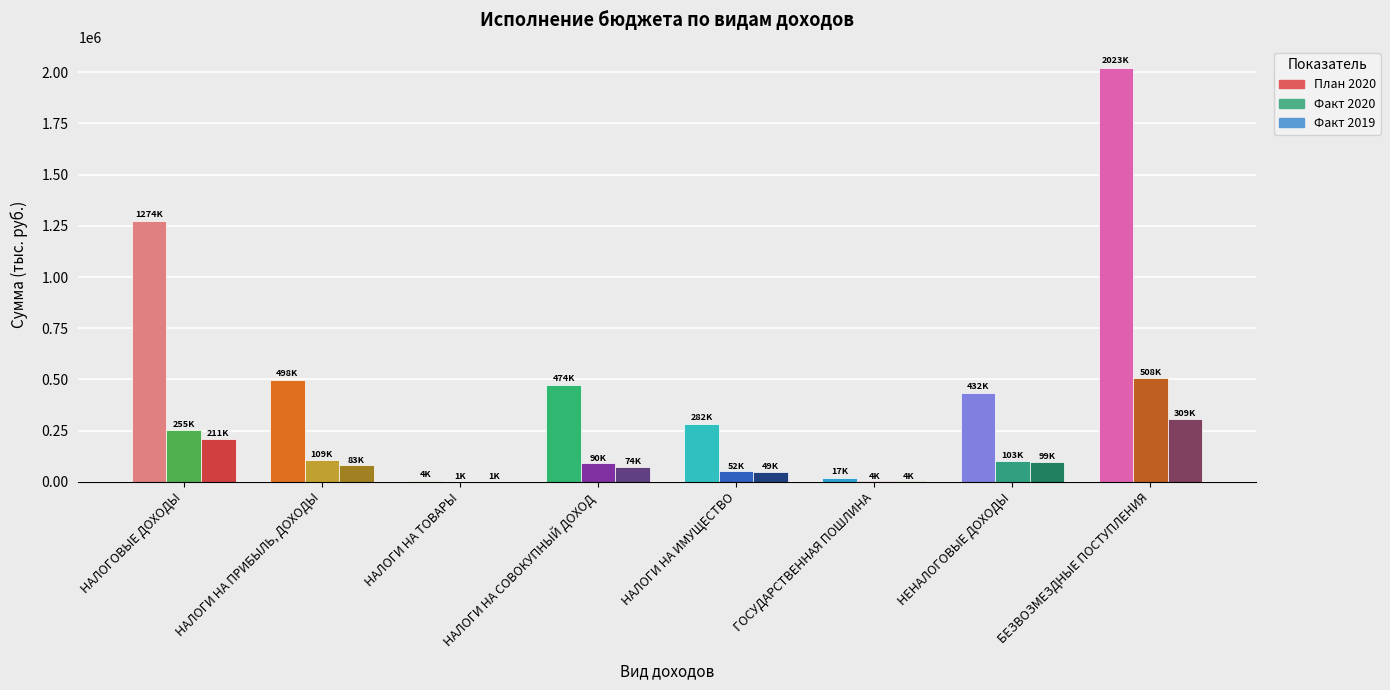

What are all the series names shown in the legend?

План 2020, Факт 2020, Факт 2019